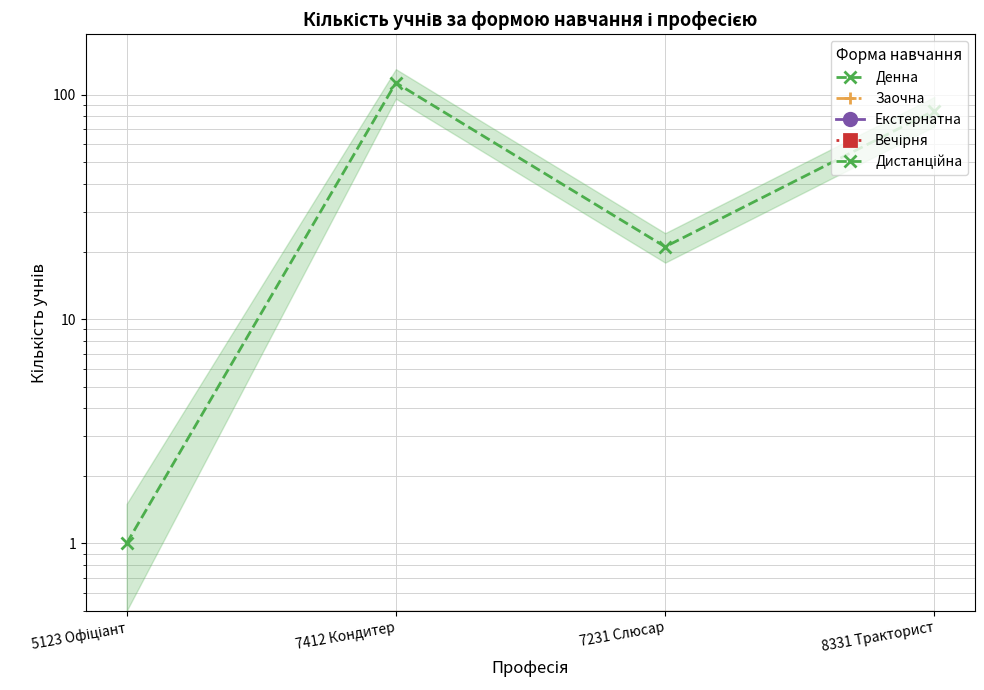

At which category is the sum across all series the highest?

7412 Кондитер